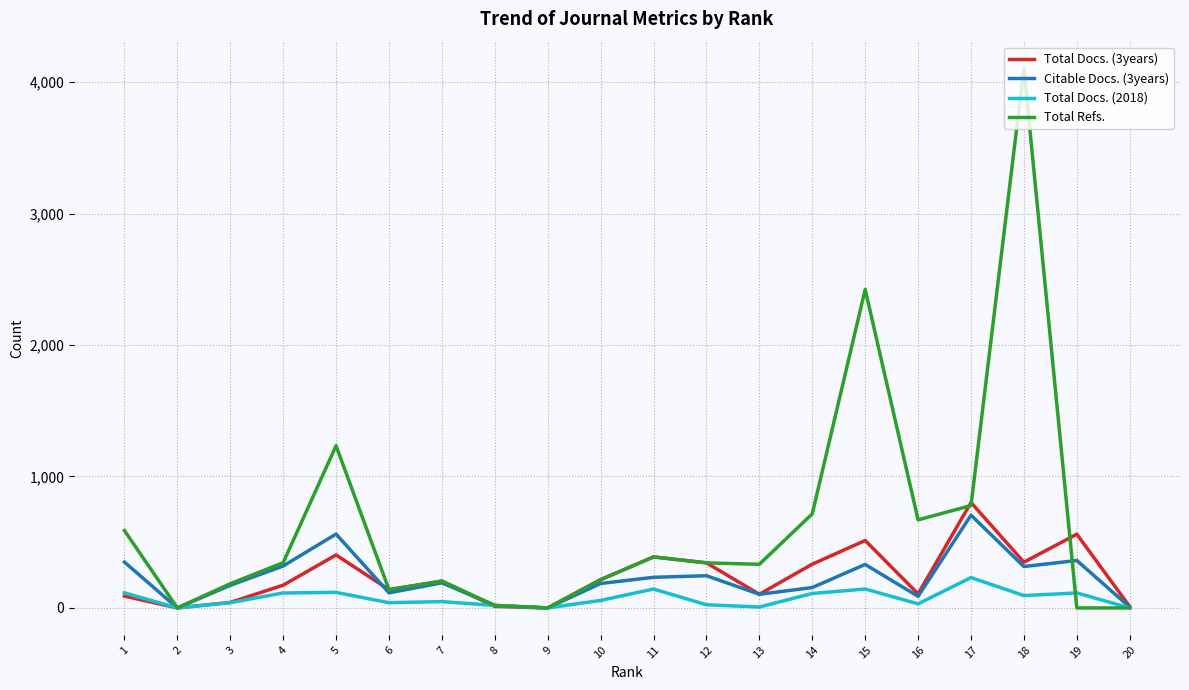

Which series has the largest range (max minus min)?

Total Refs.